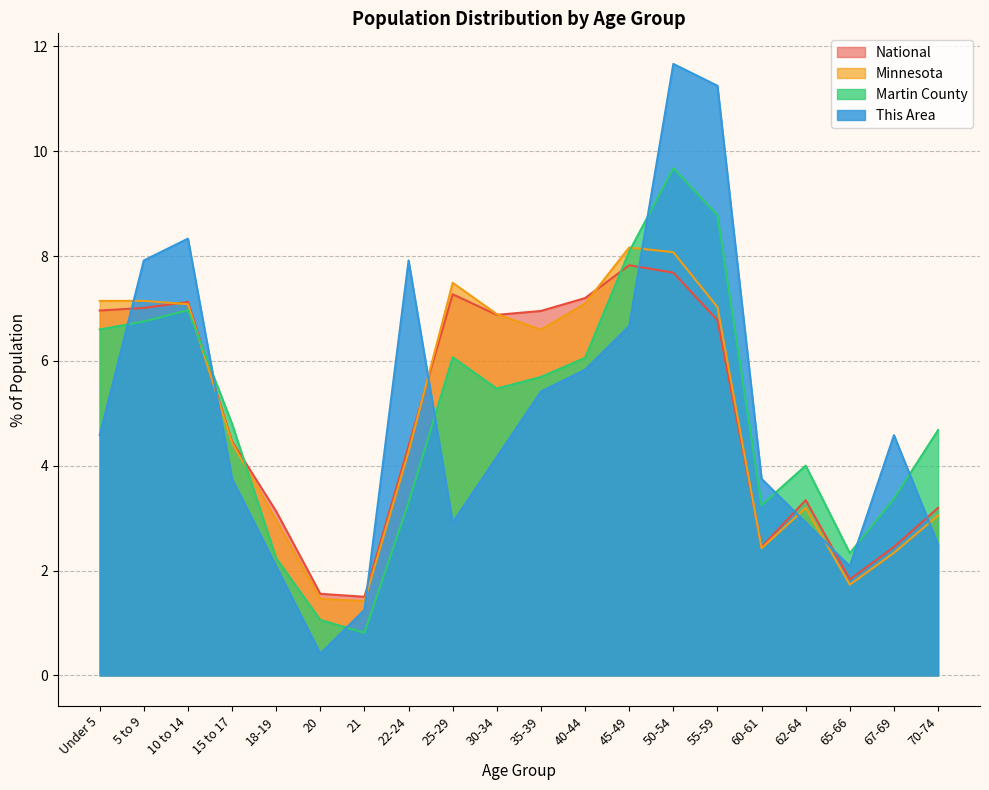

What position from the right is 45-49?

8